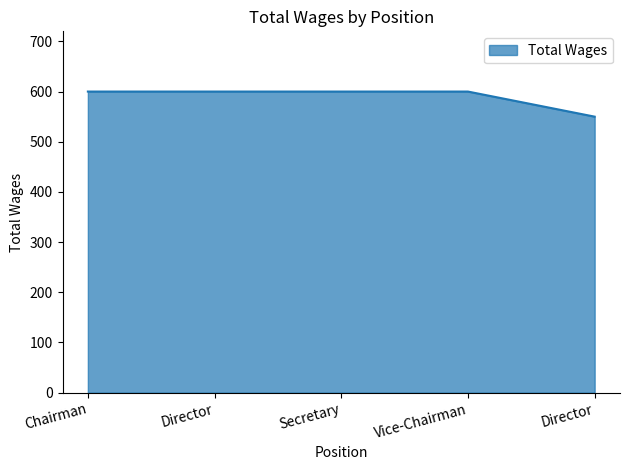

What is the average value?

590